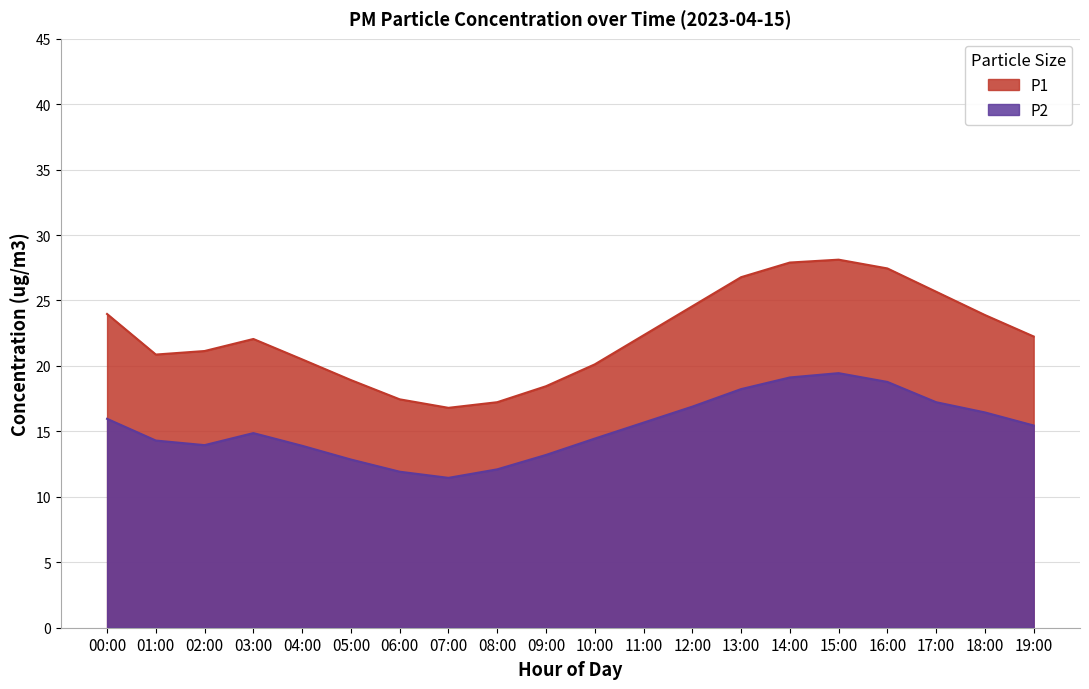

What is the label of the 18th point from the left?

17:00